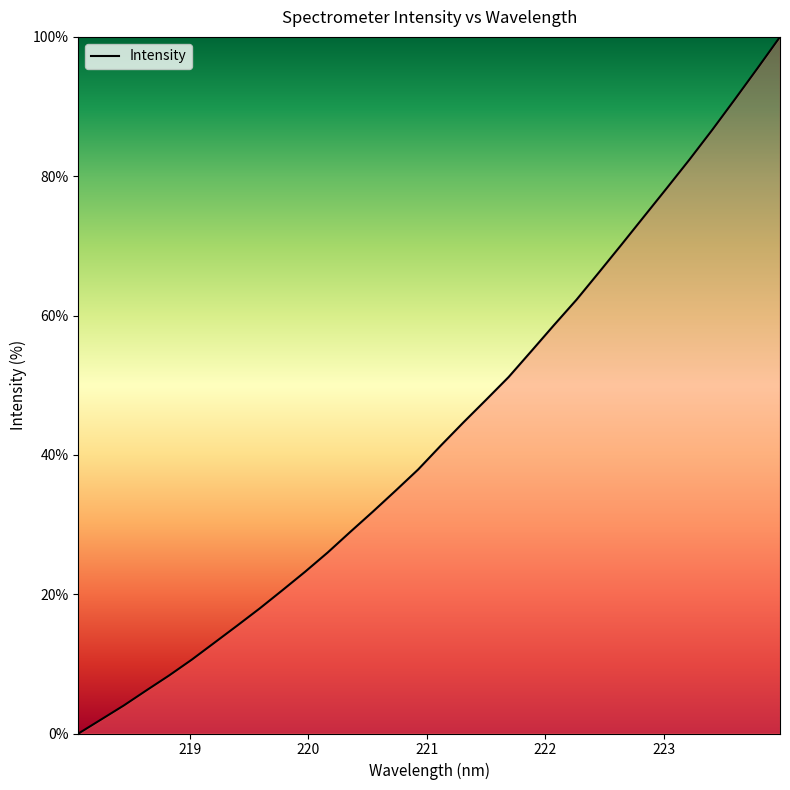

What is the difference between the maximum and minimum values?

100.0